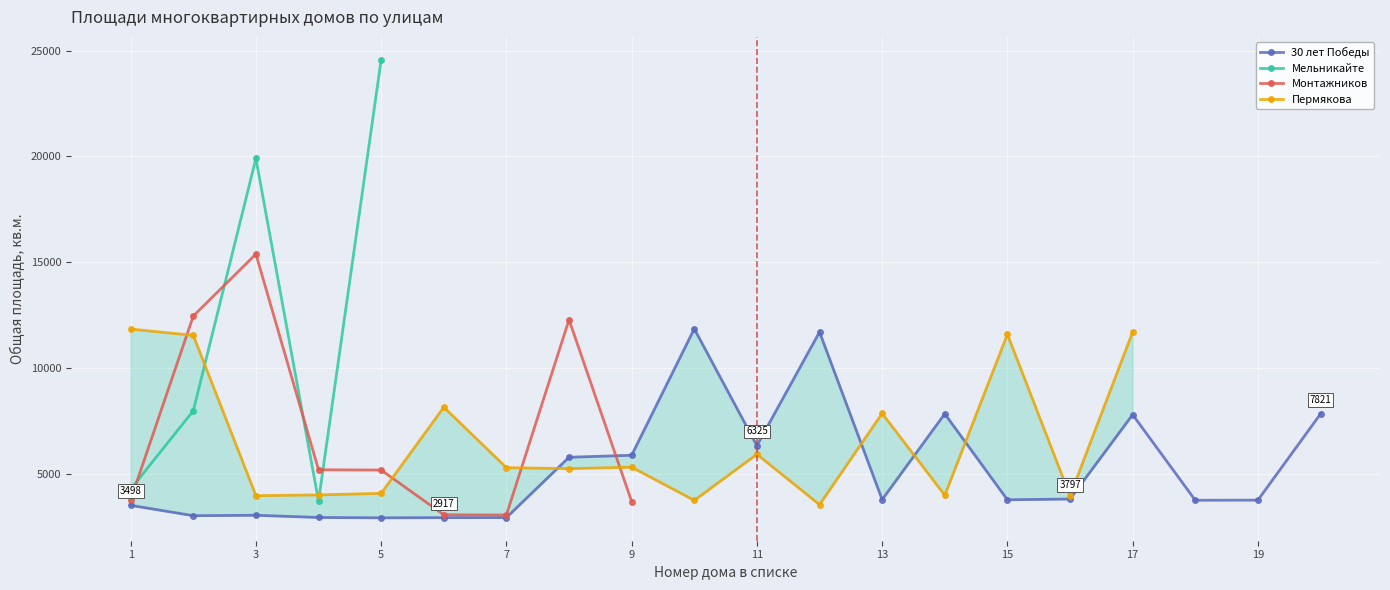

Which series has the largest range (max minus min)?

Мельникайте